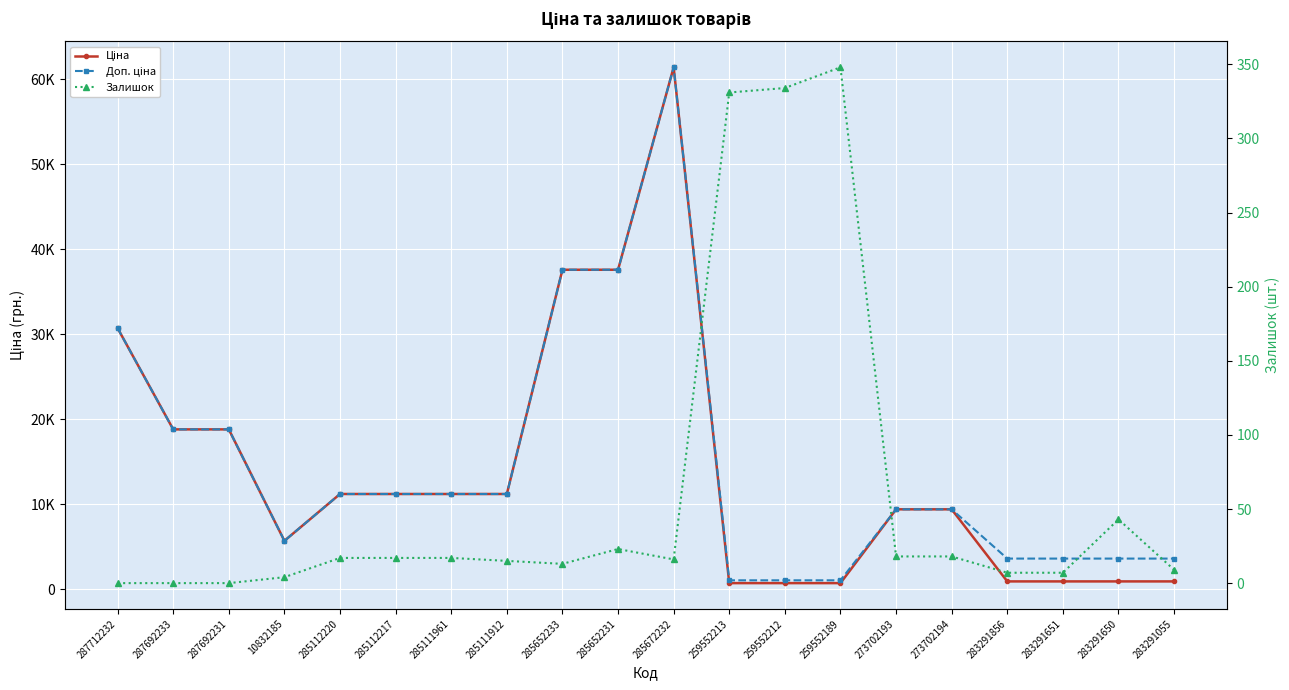

Which category has the lowest value in the Доп. ціна series?

259552213